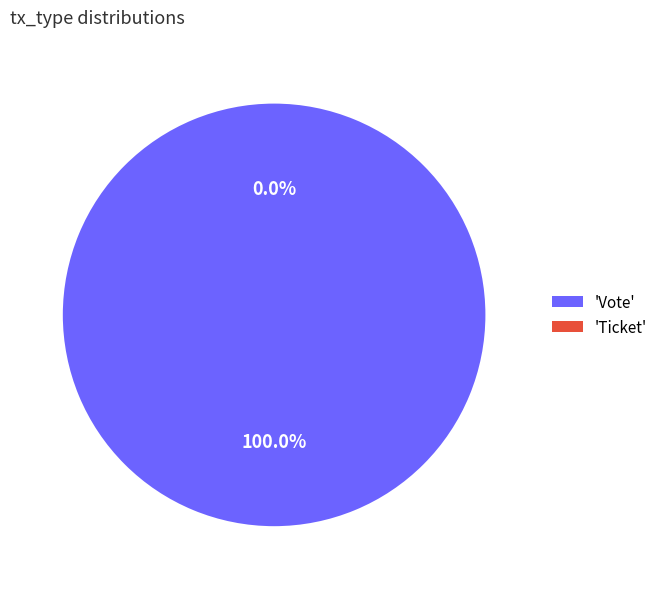

Count the number of slices in the pie.

2